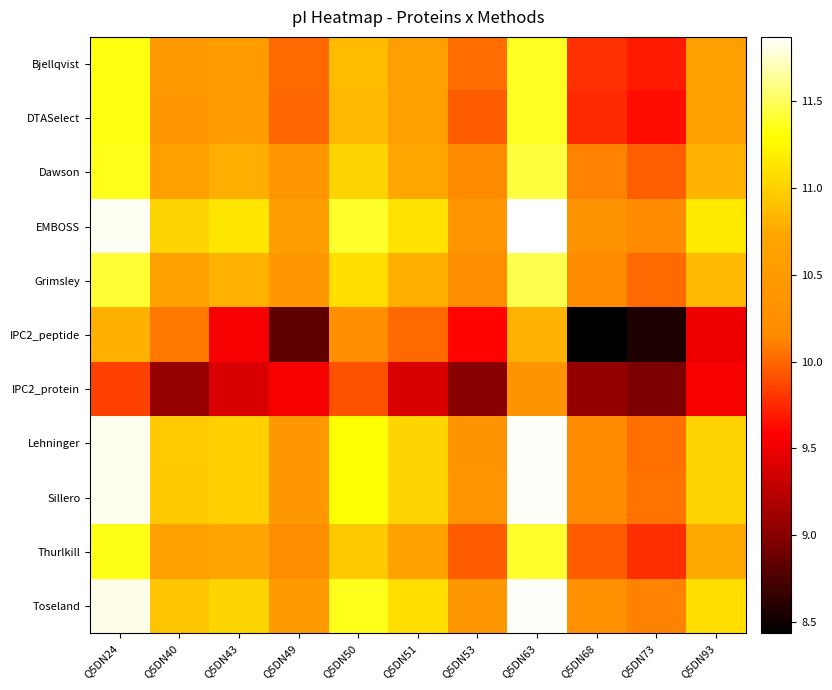

Reading left to right, what are all the values shown in this chart?

Bjellqvist: Q5DN24=11.3	Q5DN40=10.5	Q5DN43=10.5	Q5DN49=10.0	Q5DN50=10.9	Q5DN51=10.6	Q5DN53=10.0	Q5DN63=11.4	Q5DN68=9.8	Q5DN73=9.7	Q5DN93=10.6
DTASelect: Q5DN24=11.3	Q5DN40=10.4	Q5DN43=10.5	Q5DN49=10.0	Q5DN50=10.9	Q5DN51=10.6	Q5DN53=10.0	Q5DN63=11.4	Q5DN68=9.8	Q5DN73=9.6	Q5DN93=10.6
Dawson: Q5DN24=11.4	Q5DN40=10.6	Q5DN43=10.8	Q5DN49=10.4	Q5DN50=11.0	Q5DN51=10.7	Q5DN53=10.2	Q5DN63=11.4	Q5DN68=10.1	Q5DN73=10.0	Q5DN93=10.8
EMBOSS: Q5DN24=11.8	Q5DN40=11.0	Q5DN43=11.1	Q5DN49=10.6	Q5DN50=11.4	Q5DN51=11.1	Q5DN53=10.4	Q5DN63=11.9	Q5DN68=10.3	Q5DN73=10.2	Q5DN93=11.2
Grimsley: Q5DN24=11.4	Q5DN40=10.6	Q5DN43=10.8	Q5DN49=10.4	Q5DN50=11.1	Q5DN51=10.8	Q5DN53=10.2	Q5DN63=11.5	Q5DN68=10.2	Q5DN73=10.0	Q5DN93=10.9
IPC2_peptide: Q5DN24=10.8	Q5DN40=10.1	Q5DN43=9.5	Q5DN49=8.8	Q5DN50=10.2	Q5DN51=10.0	Q5DN53=9.6	Q5DN63=10.8	Q5DN68=8.4	Q5DN73=8.6	Q5DN93=9.5
IPC2_protein: Q5DN24=9.9	Q5DN40=9.1	Q5DN43=9.4	Q5DN49=9.5	Q5DN50=9.9	Q5DN51=9.4	Q5DN53=9.0	Q5DN63=10.3	Q5DN68=9.1	Q5DN73=8.9	Q5DN93=9.5
Lehninger: Q5DN24=11.8	Q5DN40=11.0	Q5DN43=11.0	Q5DN49=10.4	Q5DN50=11.3	Q5DN51=11.0	Q5DN53=10.3	Q5DN63=11.9	Q5DN68=10.2	Q5DN73=10.0	Q5DN93=11.0
Sillero: Q5DN24=11.8	Q5DN40=10.9	Q5DN43=11.0	Q5DN49=10.4	Q5DN50=11.3	Q5DN51=11.0	Q5DN53=10.4	Q5DN63=11.9	Q5DN68=10.2	Q5DN73=10.1	Q5DN93=11.0
Thurlkill: Q5DN24=11.3	Q5DN40=10.6	Q5DN43=10.7	Q5DN49=10.2	Q5DN50=10.9	Q5DN51=10.7	Q5DN53=10.0	Q5DN63=11.4	Q5DN68=10.0	Q5DN73=9.8	Q5DN93=10.7
Toseland: Q5DN24=11.8	Q5DN40=10.9	Q5DN43=11.0	Q5DN49=10.5	Q5DN50=11.4	Q5DN51=11.1	Q5DN53=10.4	Q5DN63=11.9	Q5DN68=10.2	Q5DN73=10.1	Q5DN93=11.1